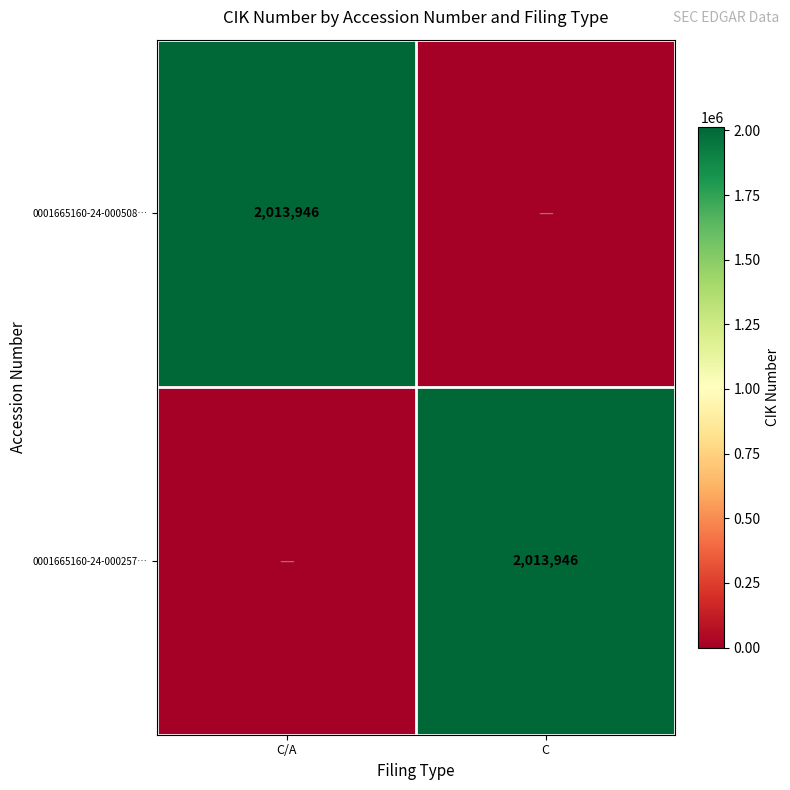

True or false: 0001665160-24-000257… has a value of 2013946 at C.

True